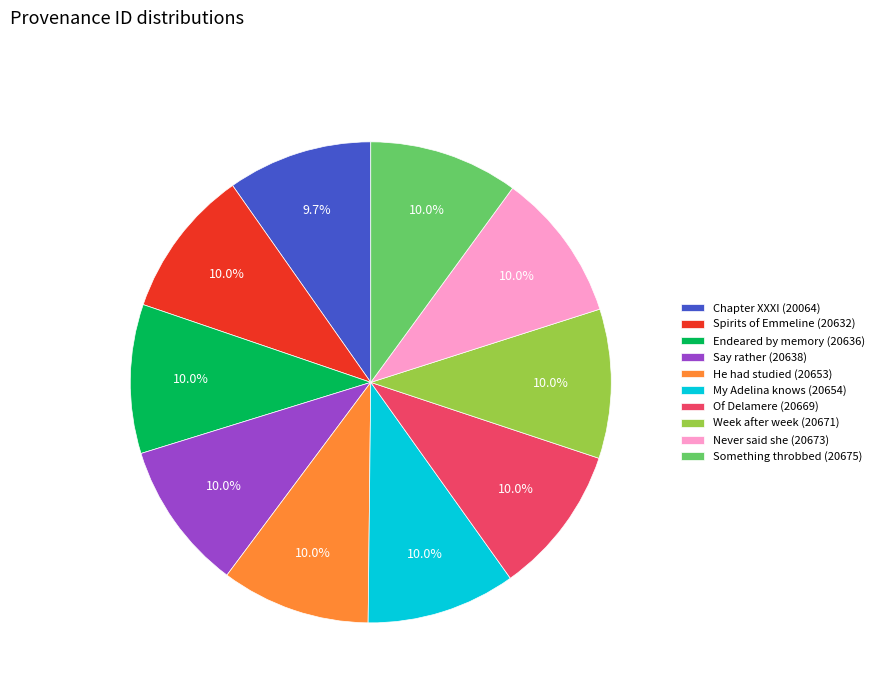

Is there a majority slice in this chart?

No